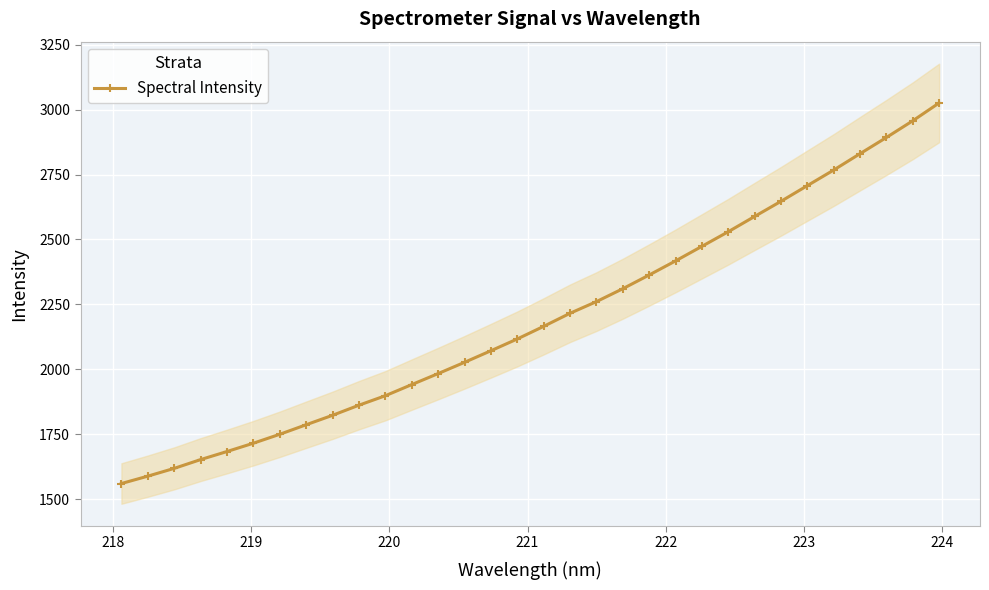

What is the lowest value of the Spectral Intensity series?

1560.1